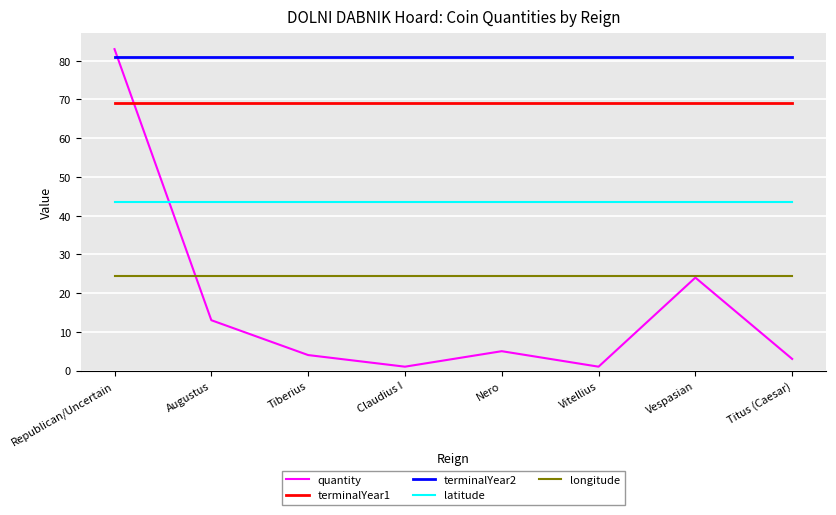

What is the spread (max minus min) of values at Augustus?

68.0